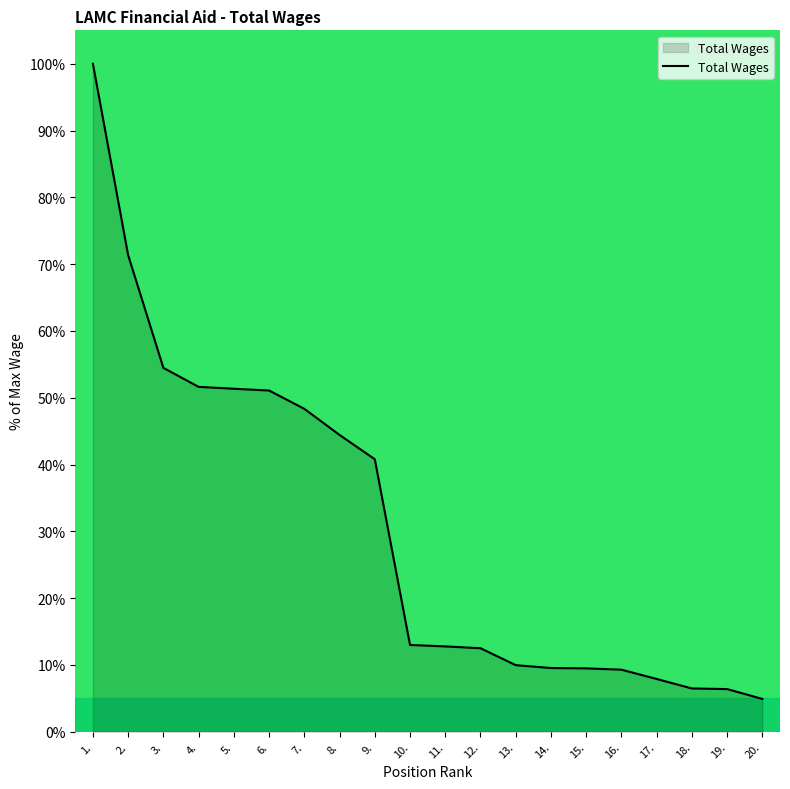

True or false: the data shows 24.8 at 8..

False